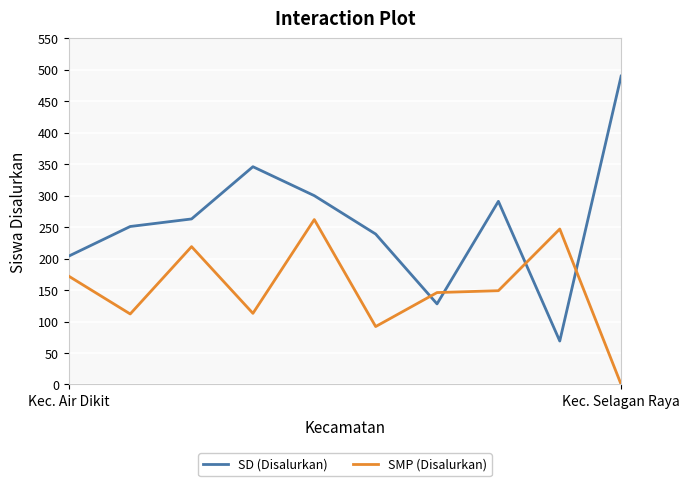

How many times do SD (Disalurkan) and SMP (Disalurkan) cross each other?

4